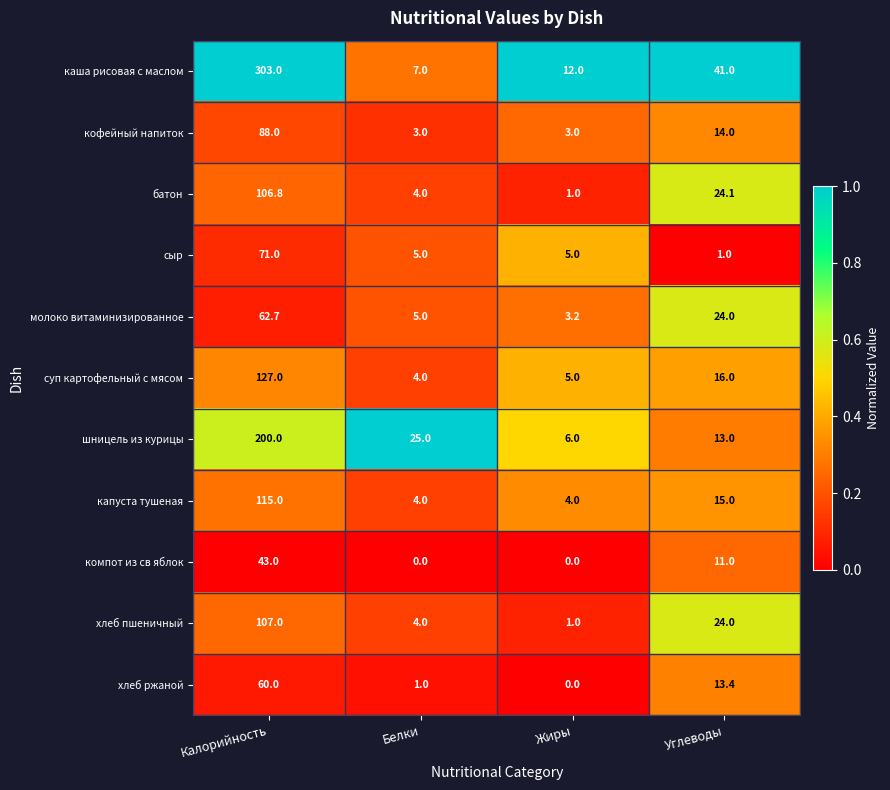

Rank the series by their maximum value, from lowest to highest.

компот из св яблок, хлеб ржаной, молоко витаминизированное, сыр, кофейный напиток, батон, хлеб пшеничный, капуста тушеная, суп картофельный с мясом, шницель из курицы, каша рисовая с маслом